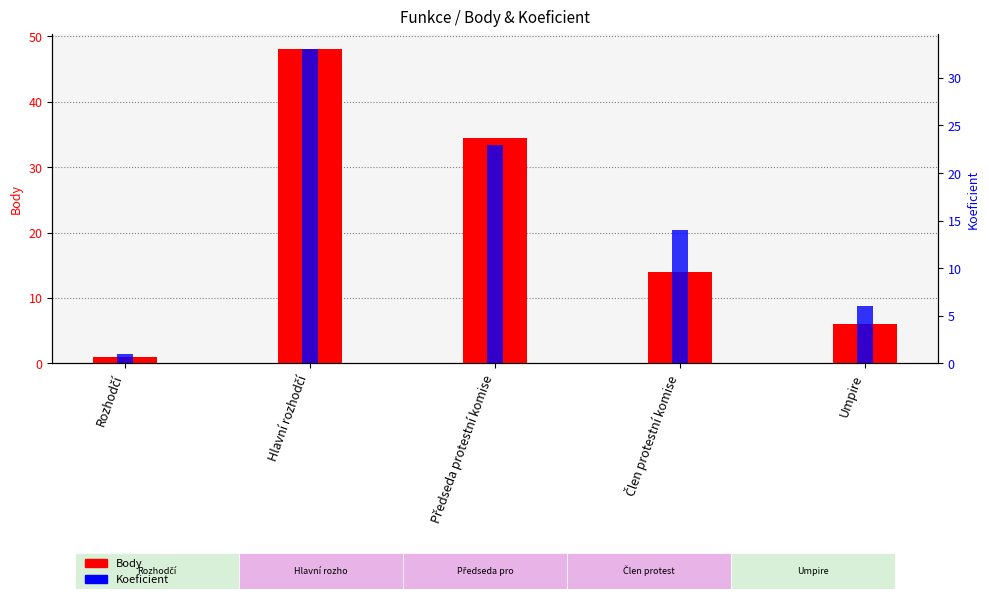

What is the sum of the Body values at Rozhodčí and Předseda protestní komise?

35.5